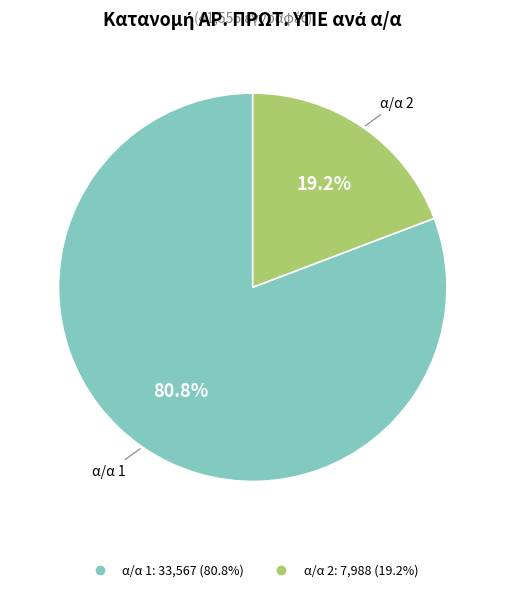

How many slices are in this pie chart?

2